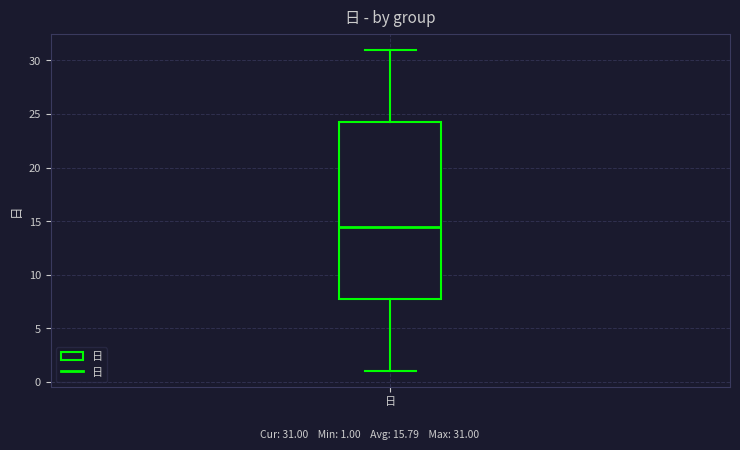

Transcribe this box plot: give where the median line is, the range the box spans, and where the two whiskers end, as read against the y-axis. The values are not printed on the chart, so give them approximately, as read against the axis.

median 14.5, box 8.0 to 24.5, whiskers 1.0 to 31.0